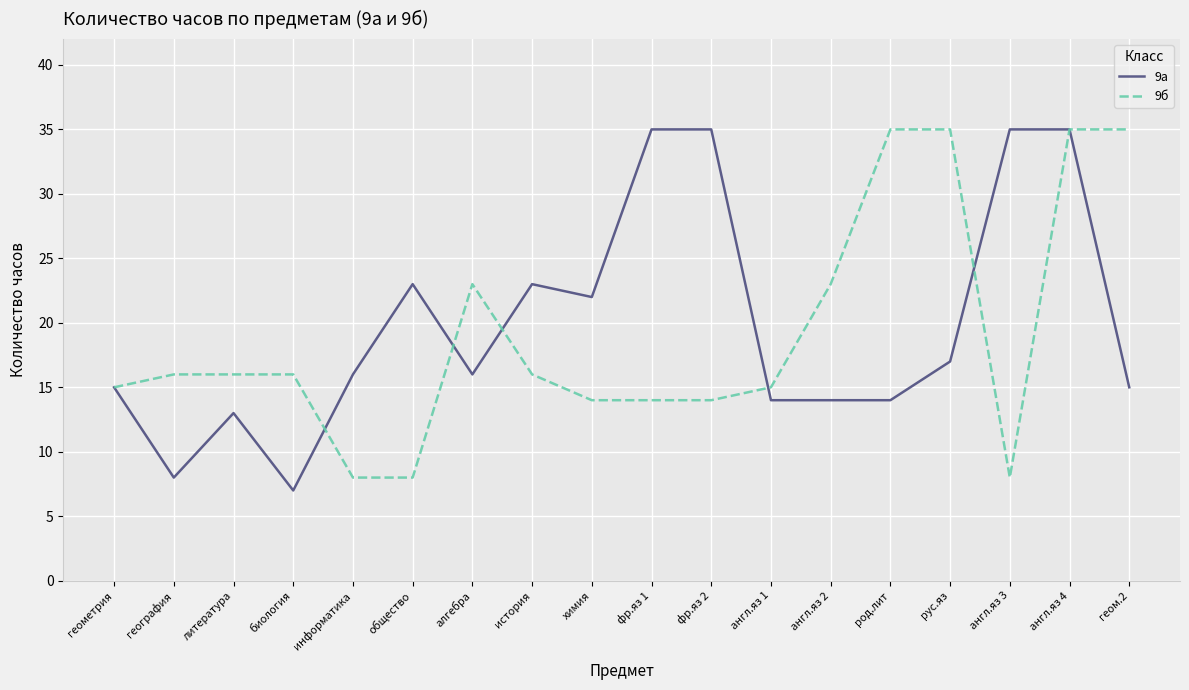

Reading left to right, list all the values displayed in this chart.

9а: 15	8	13	7	16	23	16	23	22	35	35	14	14	14	17	35	35	15
9б: 15	16	16	16	8	8	23	16	14	14	14	15	23	35	35	8	35	35